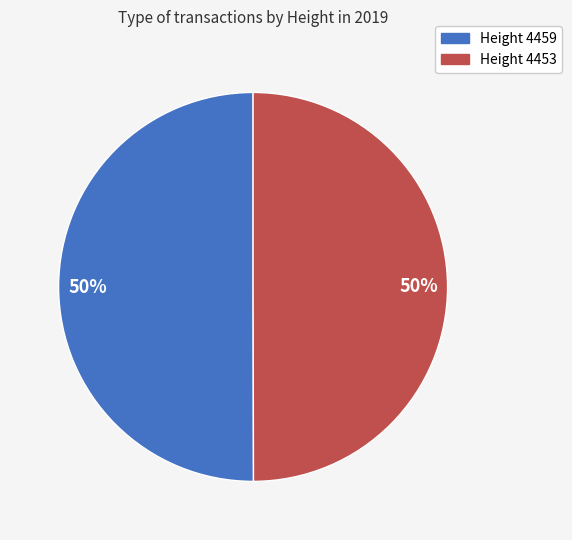

To the nearest percent, what is the average slice percentage?

50%